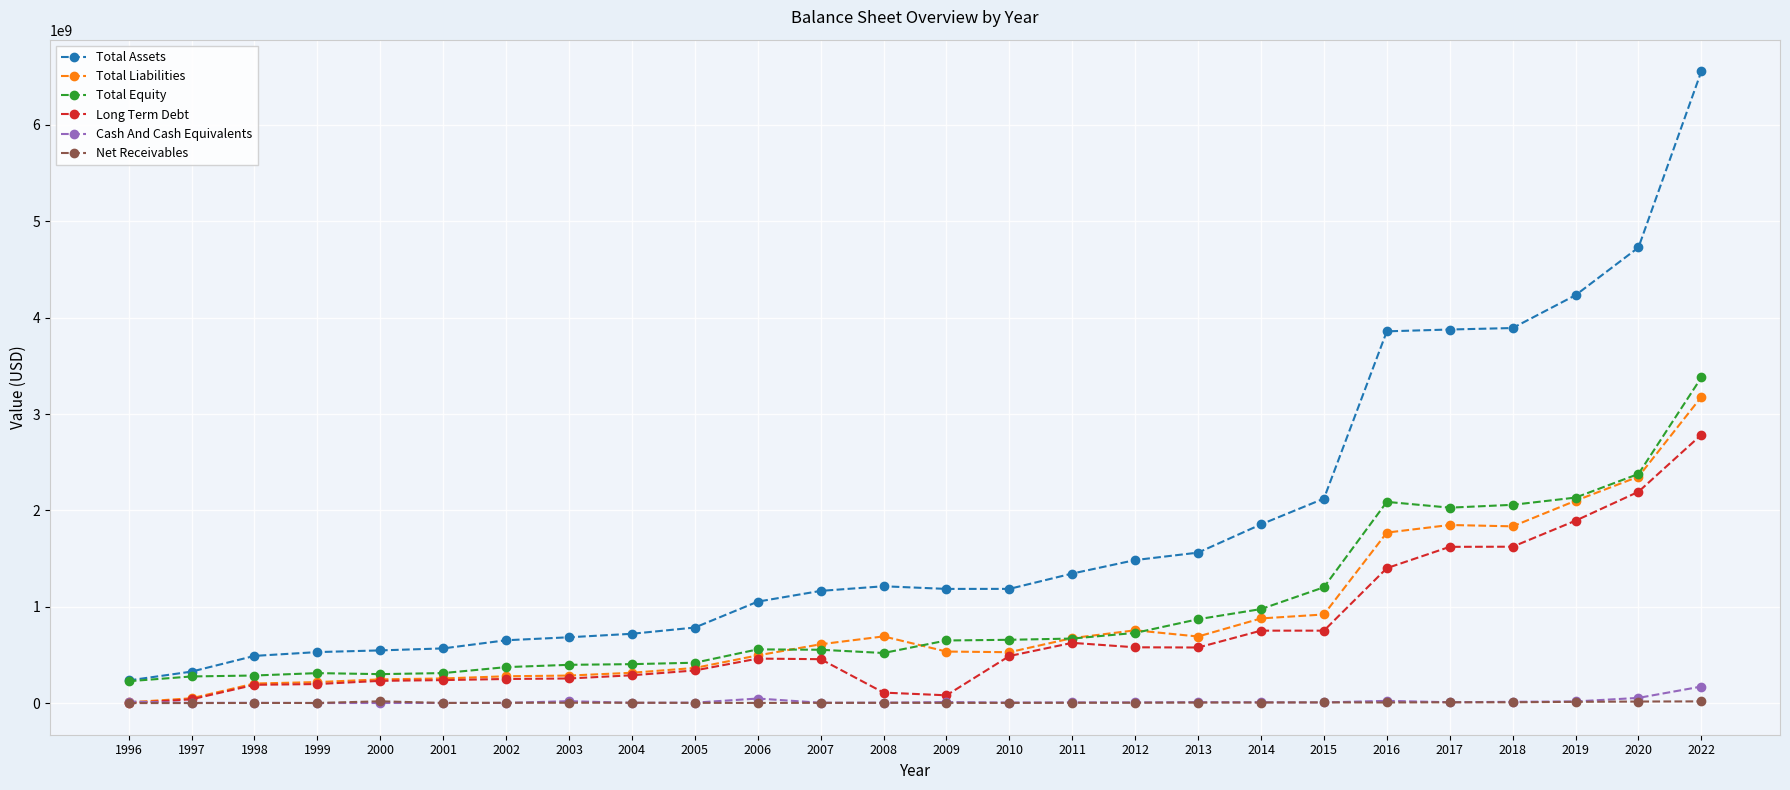

Which series ends up on top after the final intersection of Long Term Debt and Net Receivables?

Long Term Debt